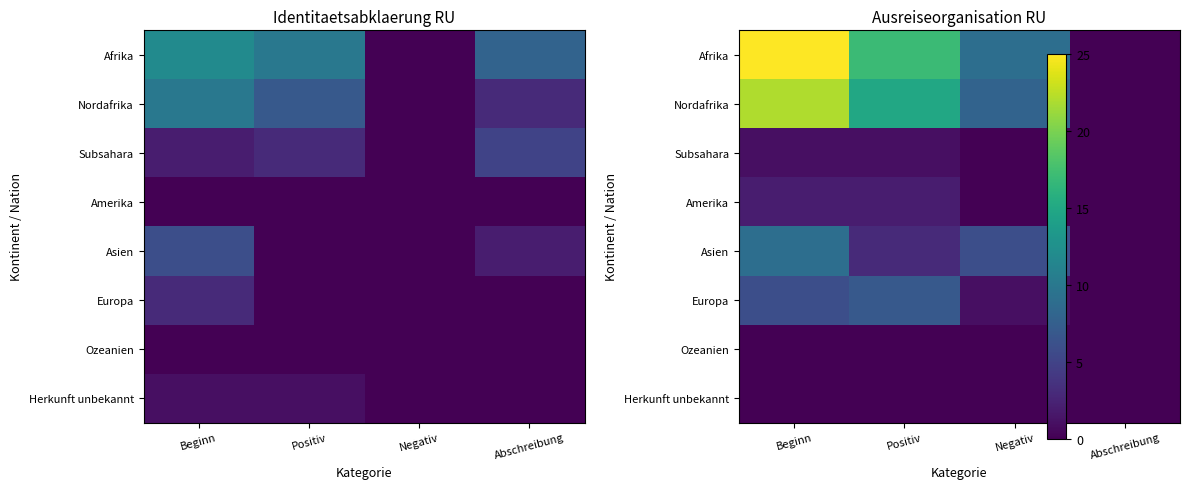

Where is Afrika nearest to the value 12?

Negativ